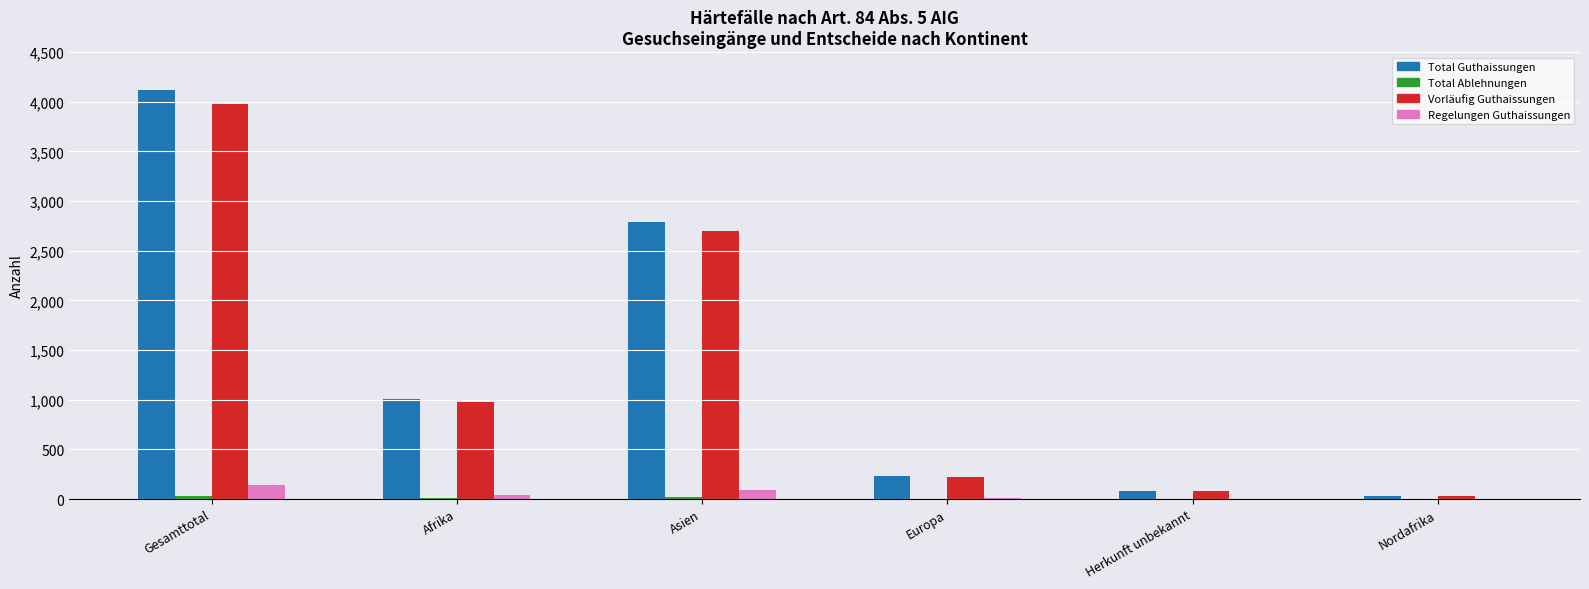

How many distinct data groups are displayed?

4